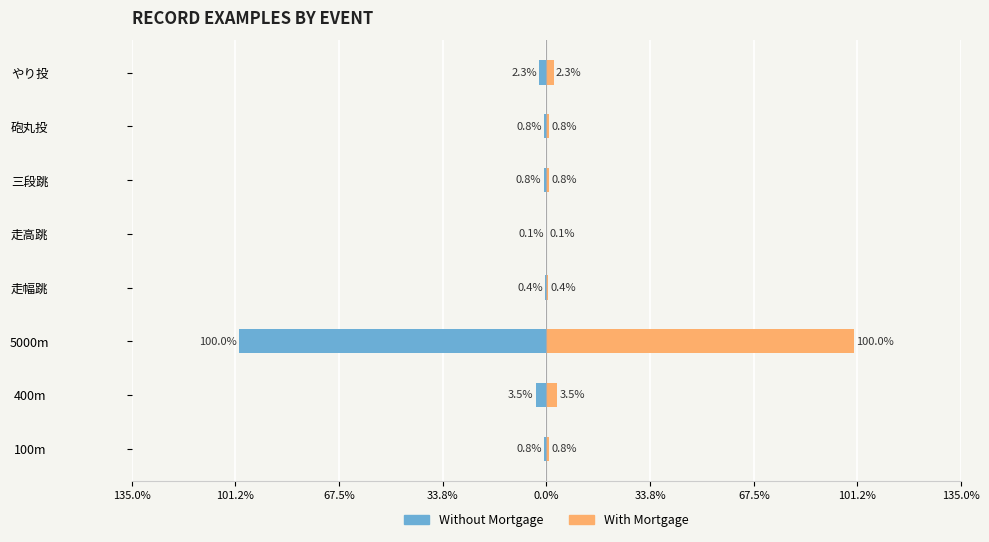

The value of With Mortgage at 走高跳 is 0.1. True or false?

True